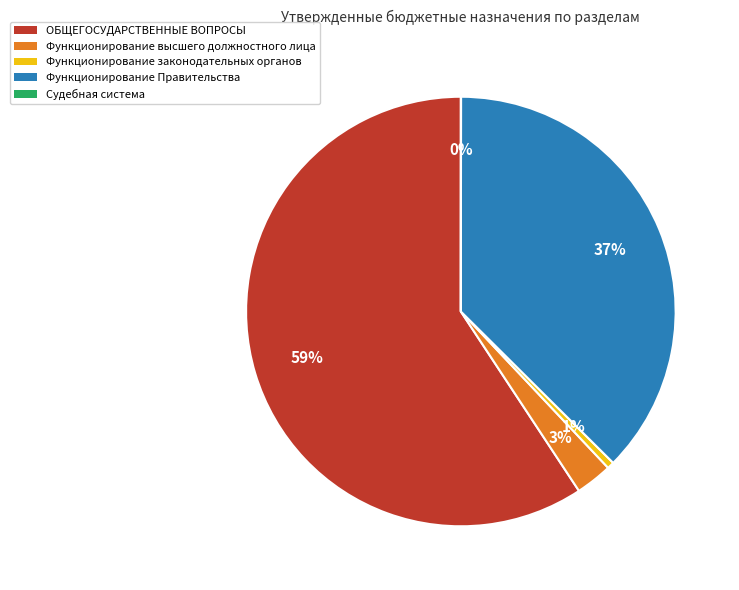

To the nearest percent, what is the average slice percentage?

20%